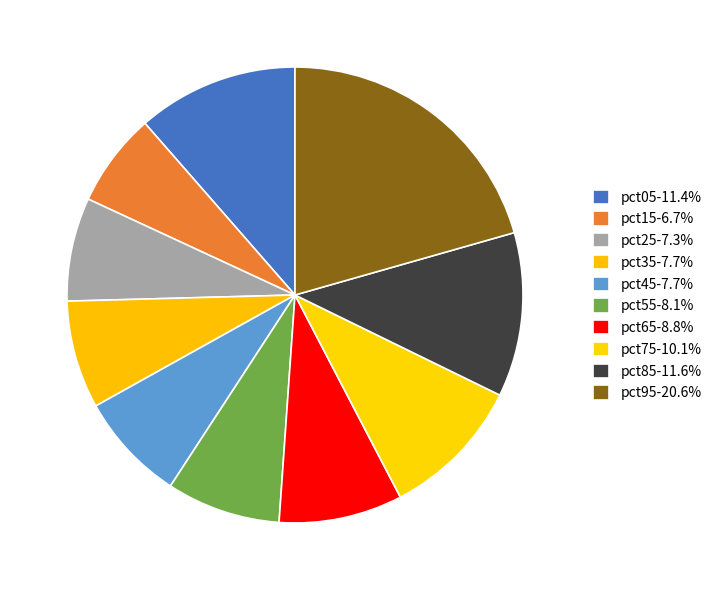

Does pct65 represent more than half of the total?

No